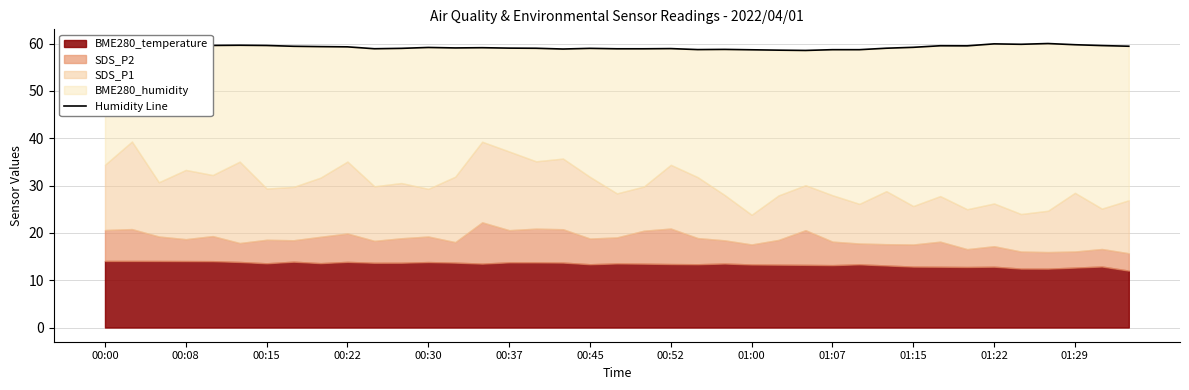

What is the ratio of the value at 34 to the value at 00:15?

1.0